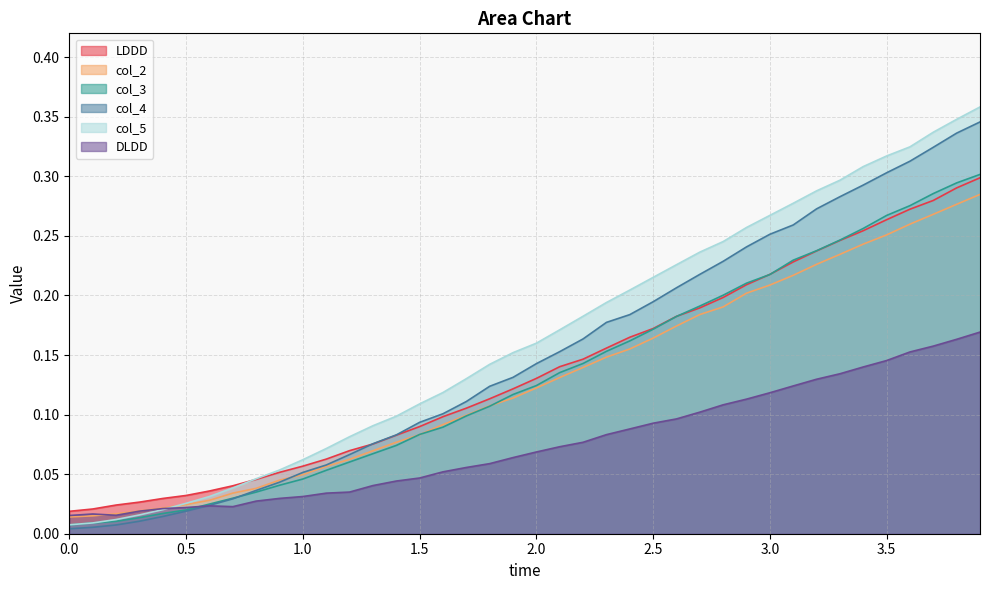

What is the label of the 4th point from the right?

3.6